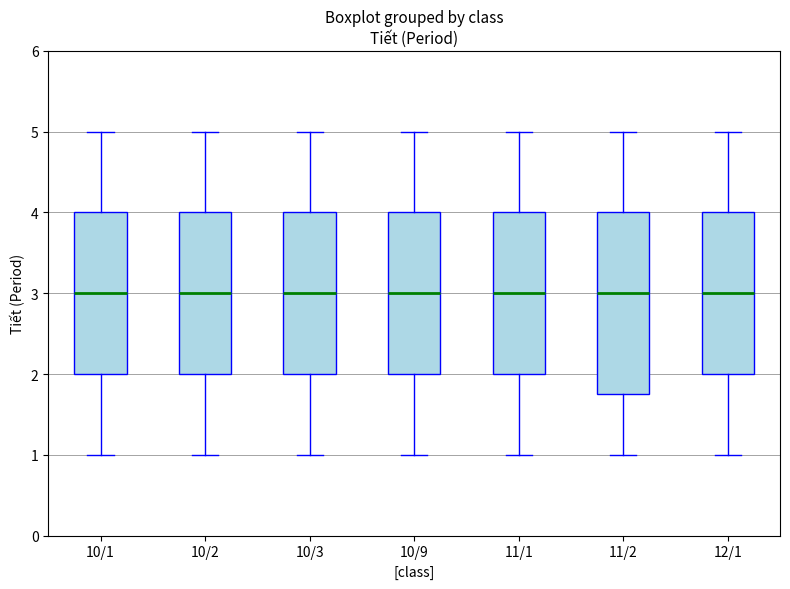

Reading left to right, transcribe this box plot: for each box, give where its median line is, the range the box spans, and where its two whiskers end, as read against the y-axis. The values are not printed on the chart, so give them approximately, as read against the axis.

10/1: median 3.0, box 2.0 to 4.0, whiskers 1.0 to 5.0
10/2: median 3.0, box 2.0 to 4.0, whiskers 1.0 to 5.0
10/3: median 3.0, box 2.0 to 4.0, whiskers 1.0 to 5.0
10/9: median 3.0, box 2.0 to 4.0, whiskers 1.0 to 5.0
11/1: median 3.0, box 2.0 to 4.0, whiskers 1.0 to 5.0
11/2: median 3.0, box 1.8 to 4.0, whiskers 1.0 to 5.0
12/1: median 3.0, box 2.0 to 4.0, whiskers 1.0 to 5.0